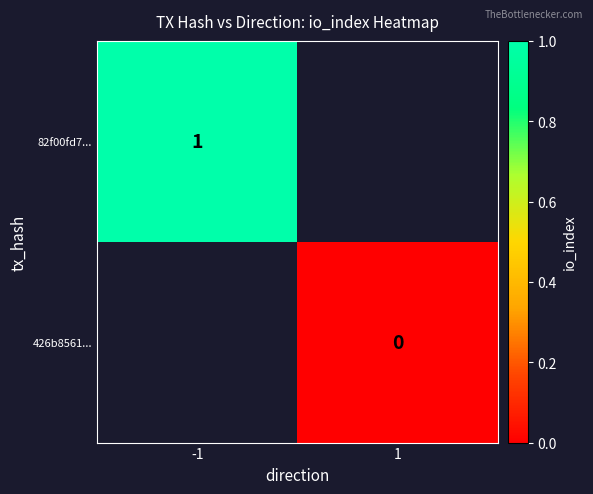

Count the number of data series in this chart.

2